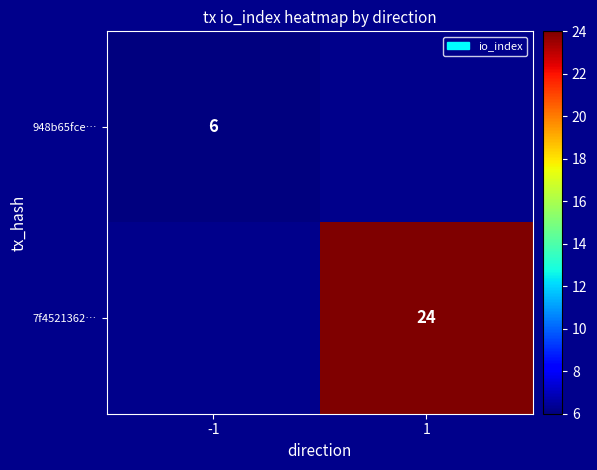

Is it true that 948b65fce… equals 9 at -1?

False